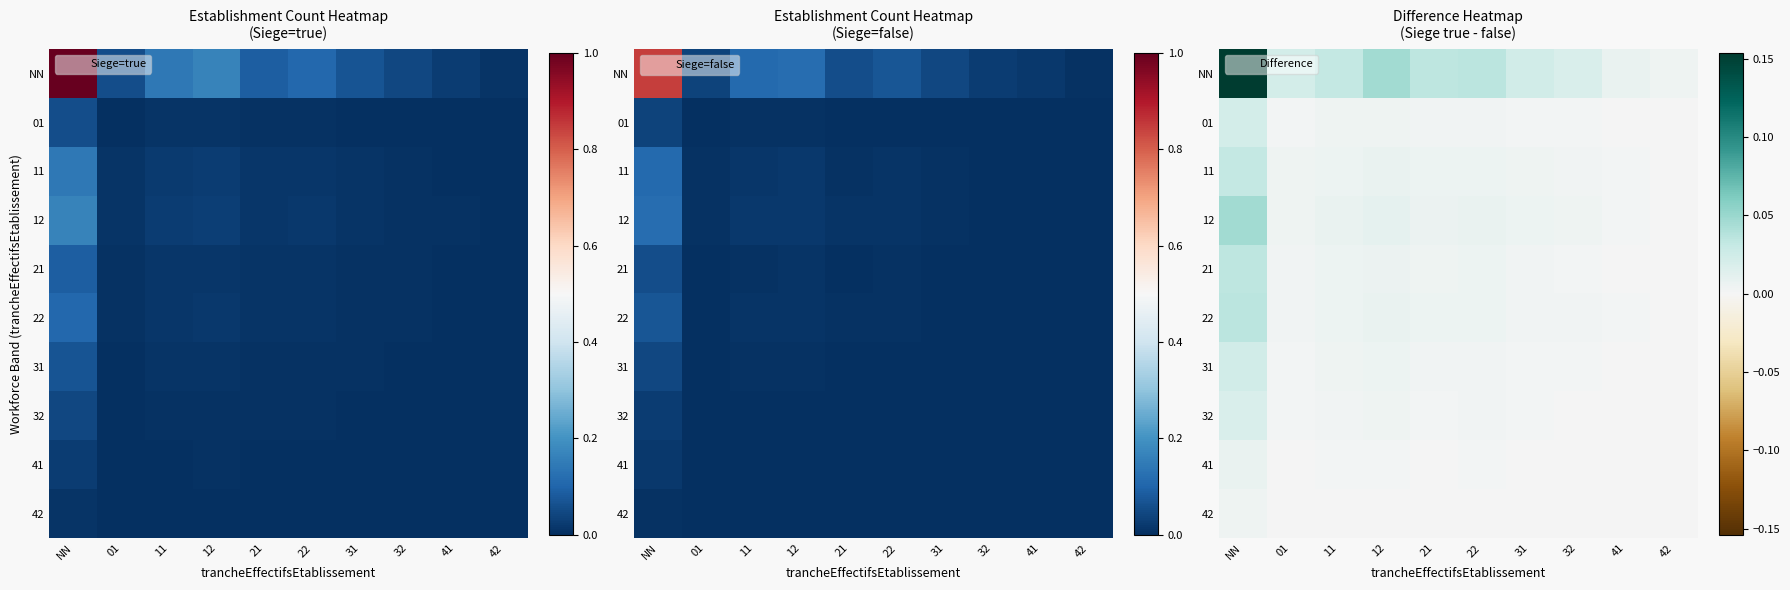

List the series in order of their peak value, lowest first.

42, 41, 32, 01, 31, 11, 21, 22, 12, NN